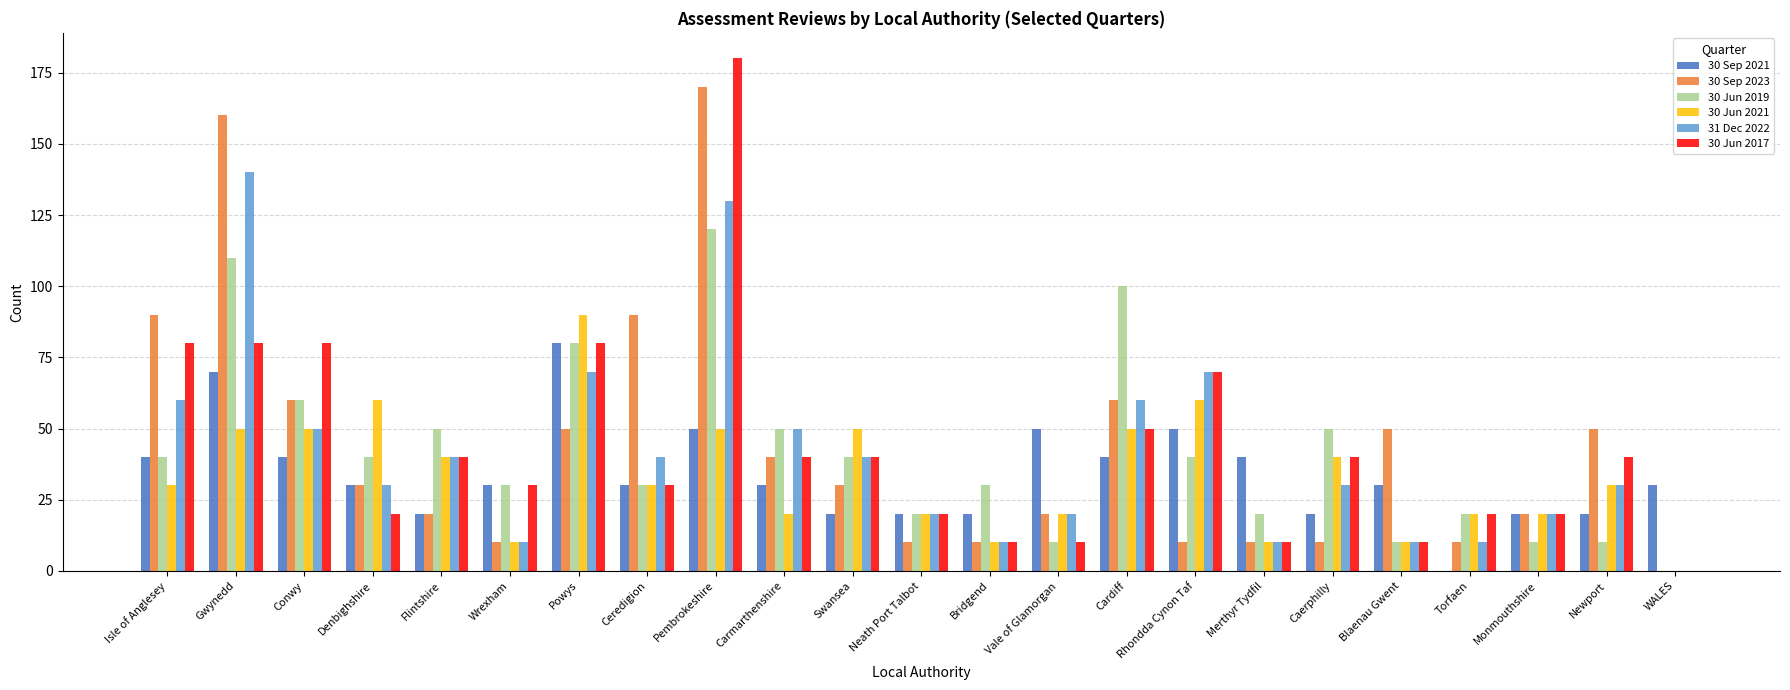

What is the maximum value shown in the chart?

180